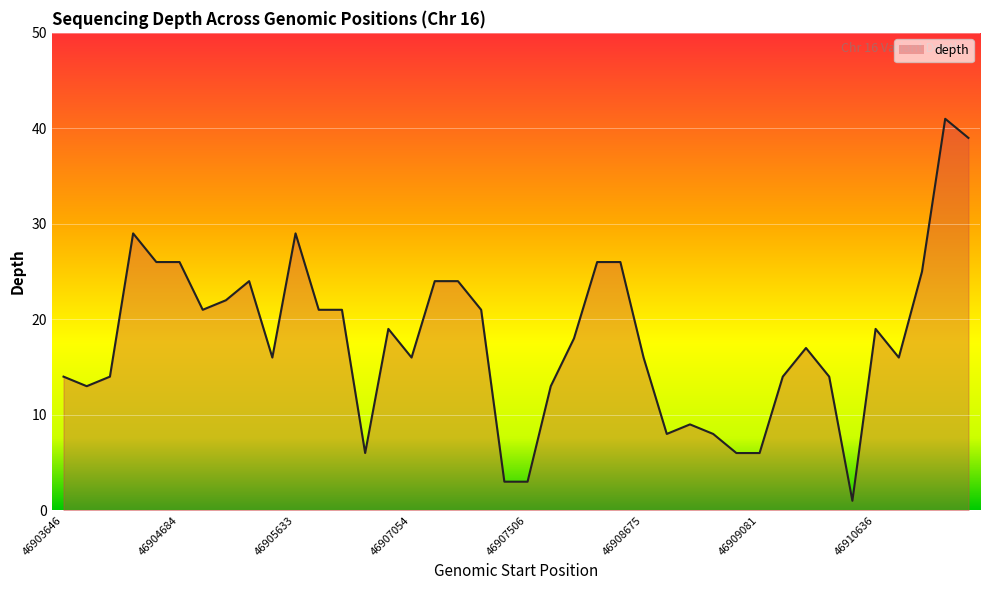

What is the maximum value shown in the chart?

41